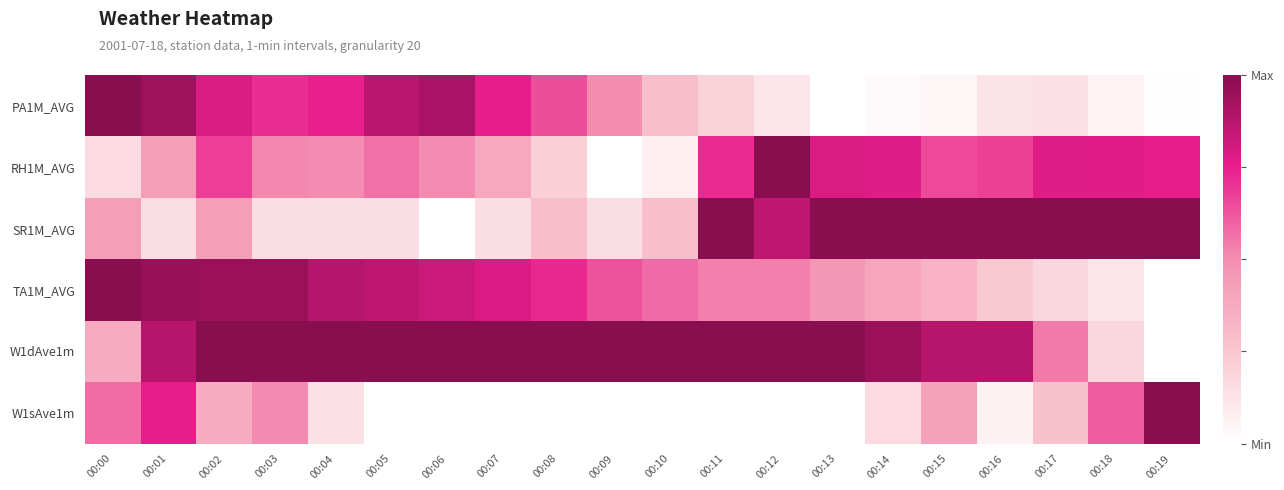

At which category is the sum across all series the highest?

00:02